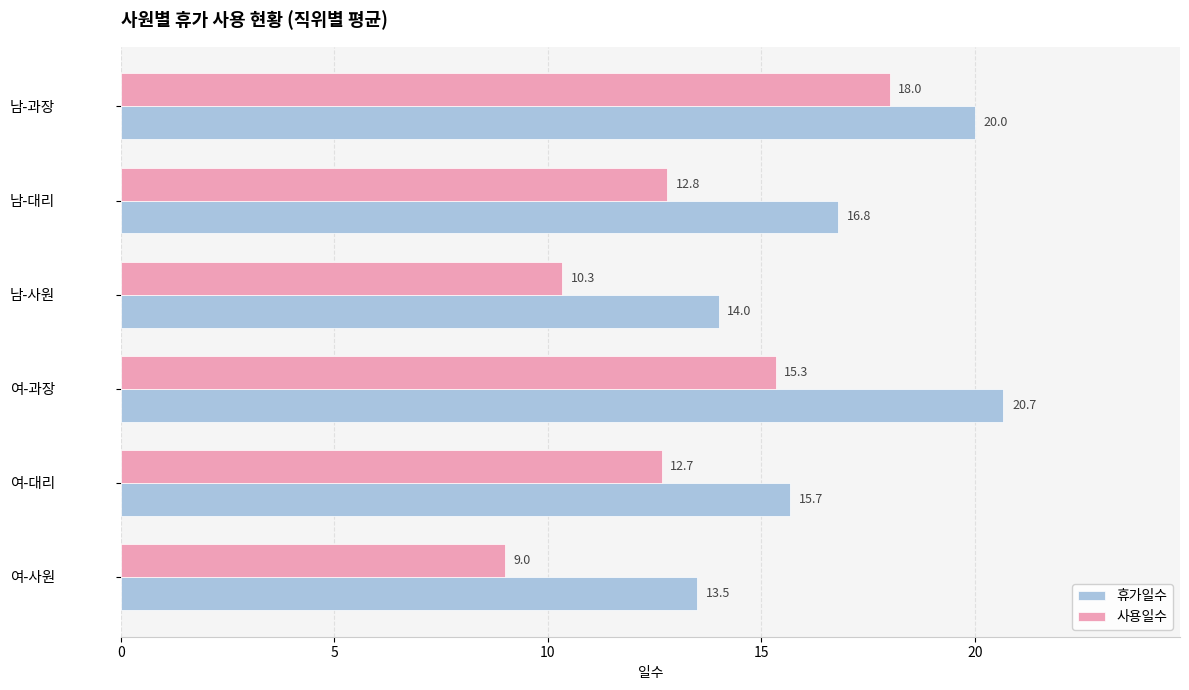

What is the spread (max minus min) of values at 여-대리?

3.0